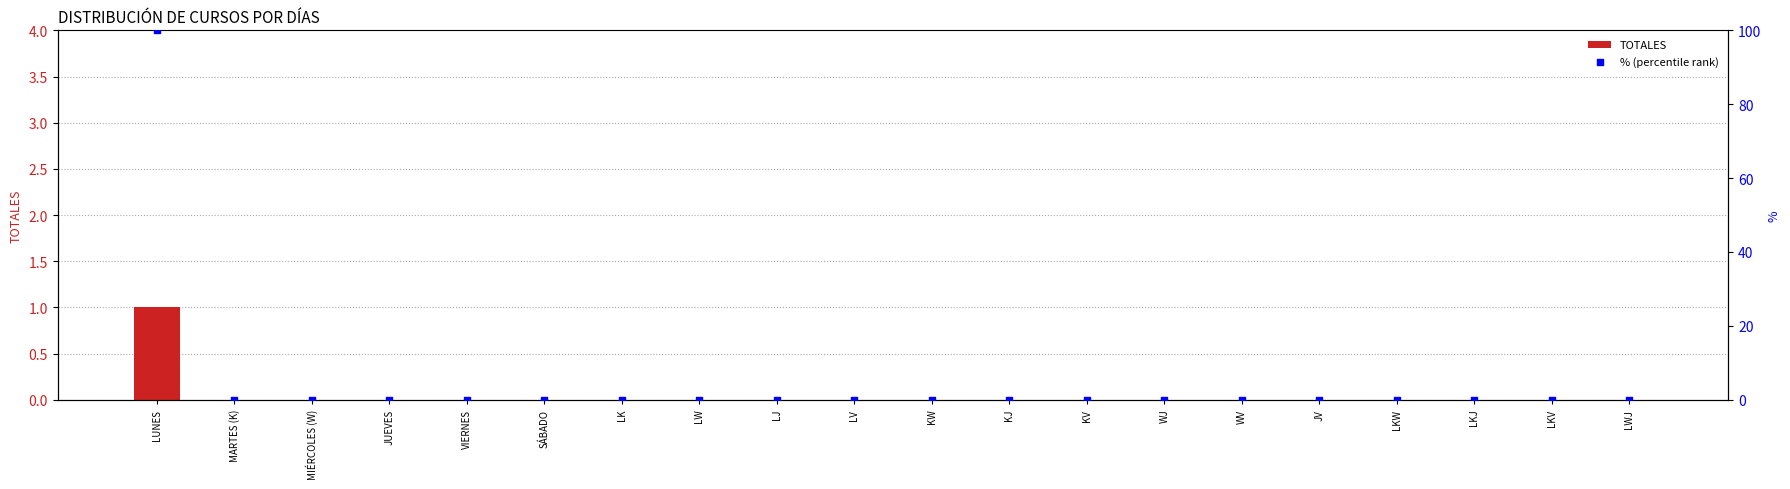

Which series has the largest Y range (max minus min)?

% (percentile rank)